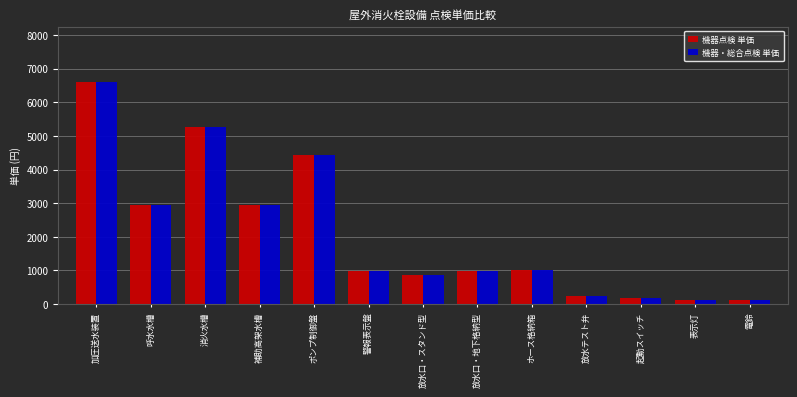

What is the minimum value shown in the chart?

120